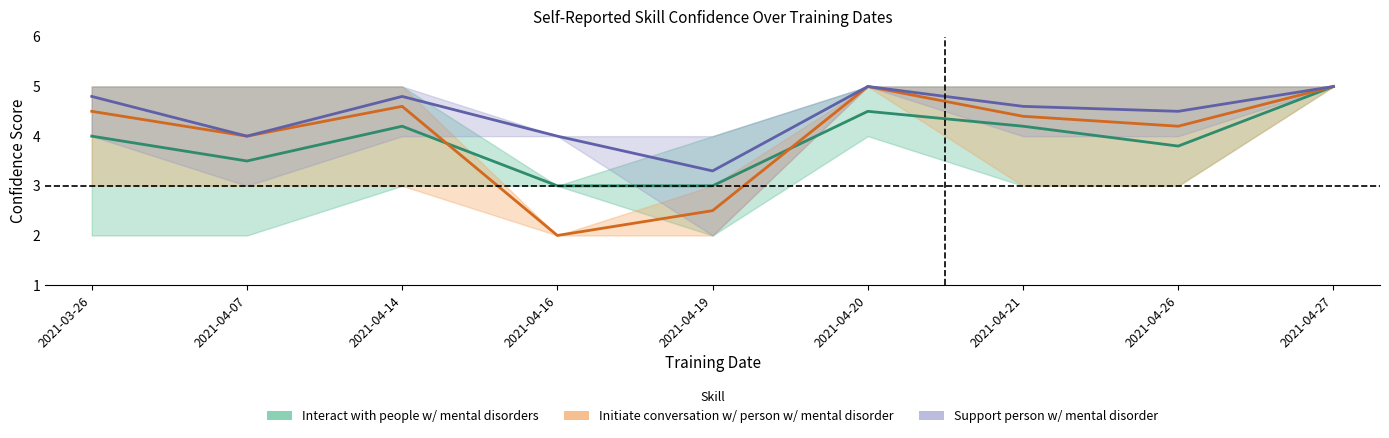

What is the value of the Interact with people with mental disorders point at the 9th from the left?

5.0